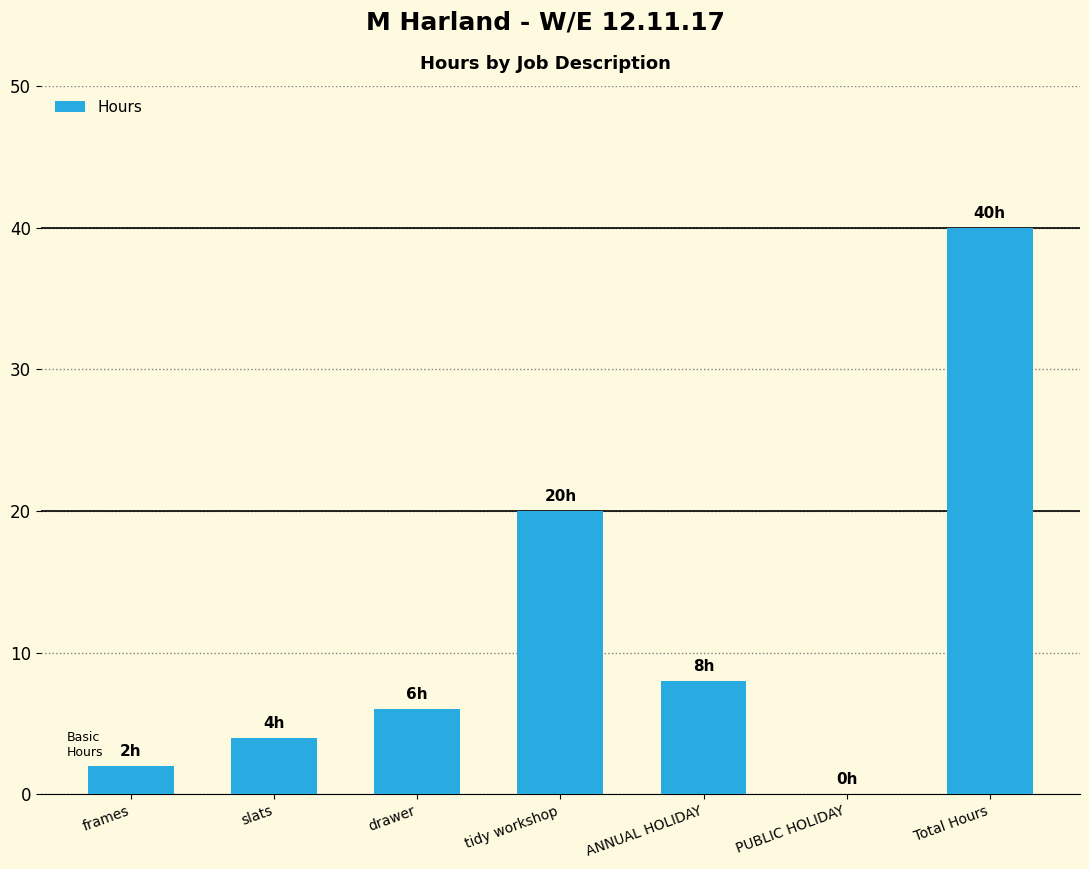

Is it true that the value at tidy workshop is 29?

False